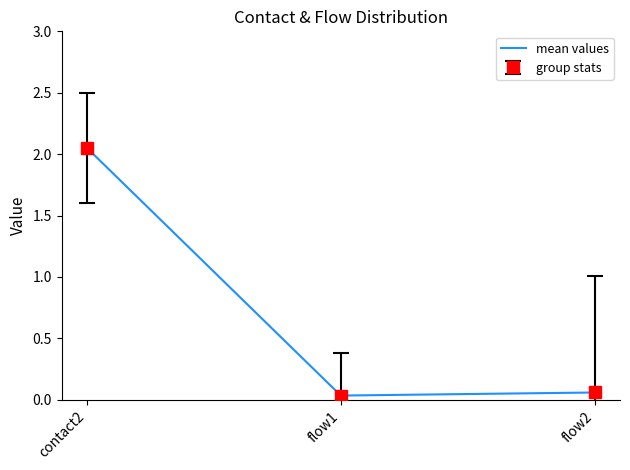

How many lines are shown in the chart?

1